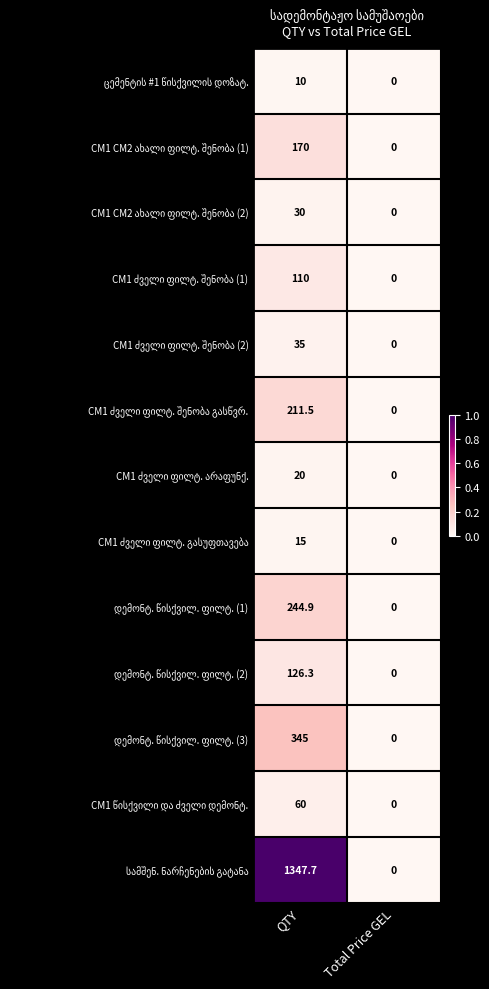

At which category is the sum across all series the highest?

QTY